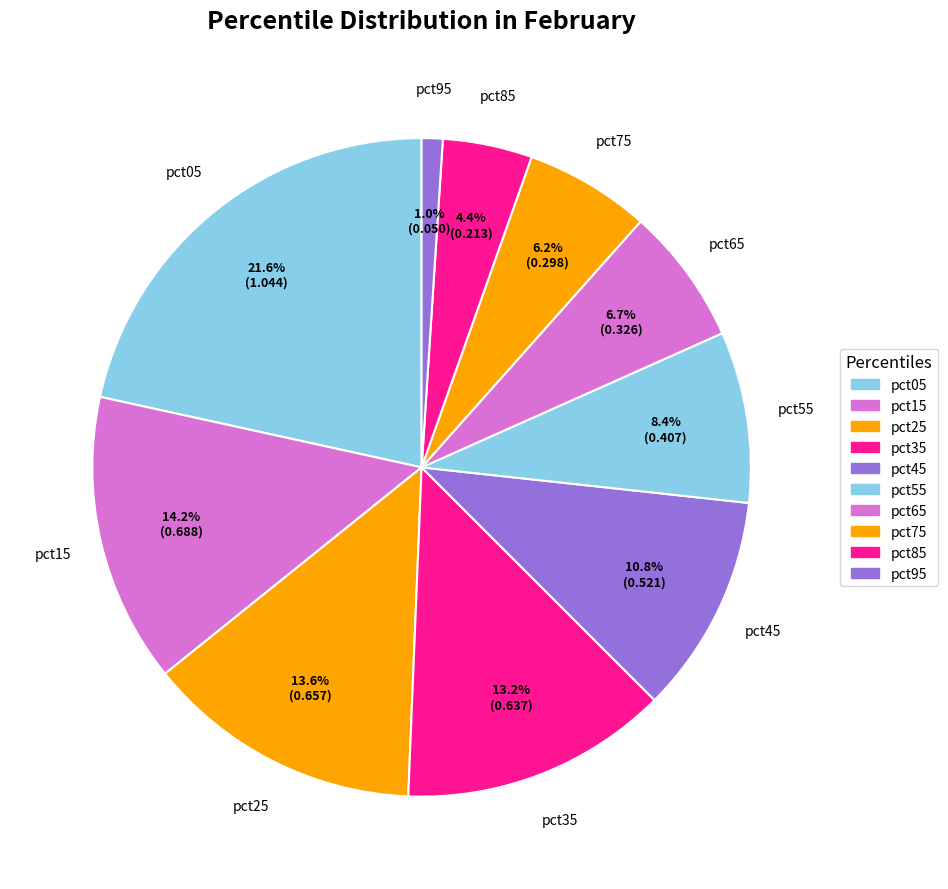

Which slice is the smallest?

pct95